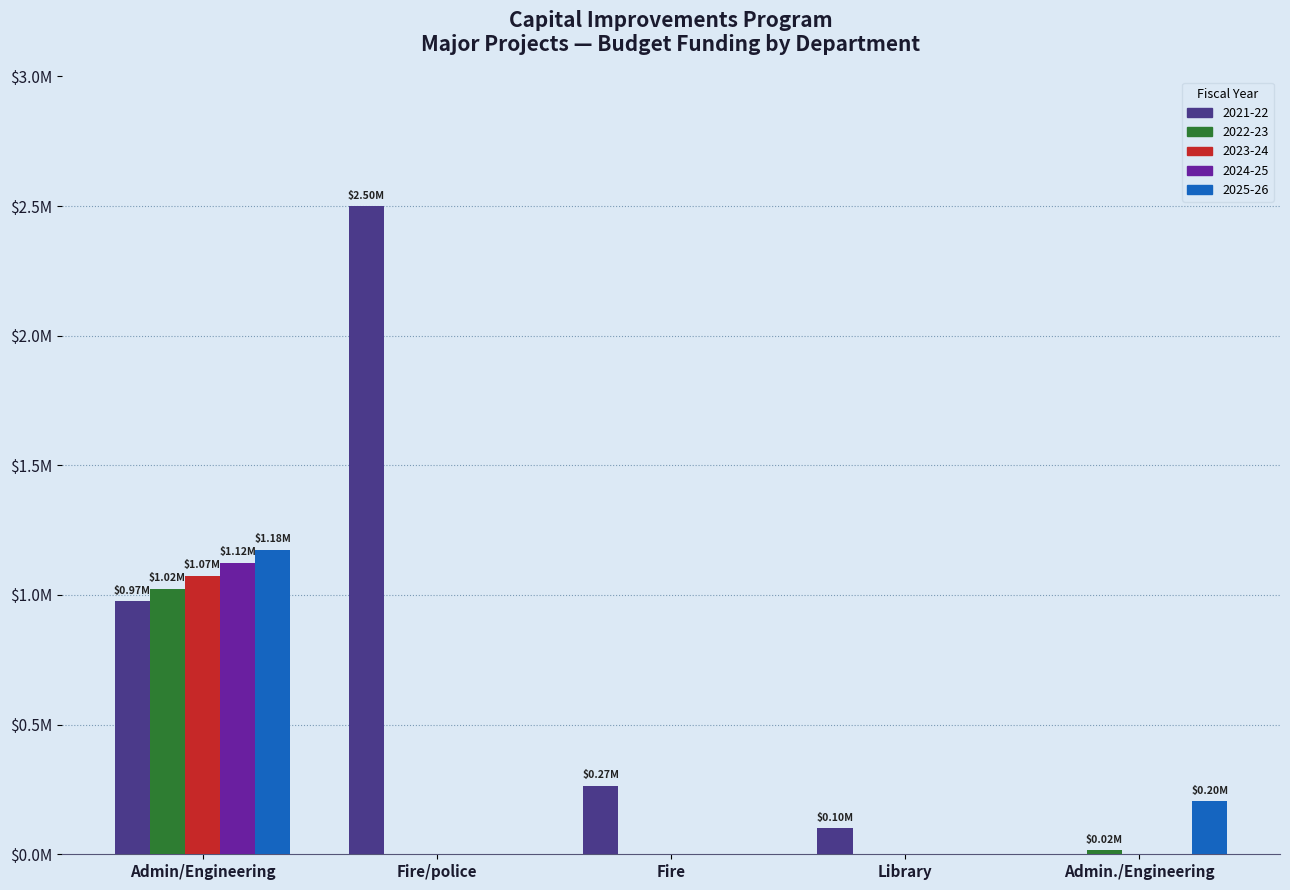

Which series has the largest range (max minus min)?

2021-22